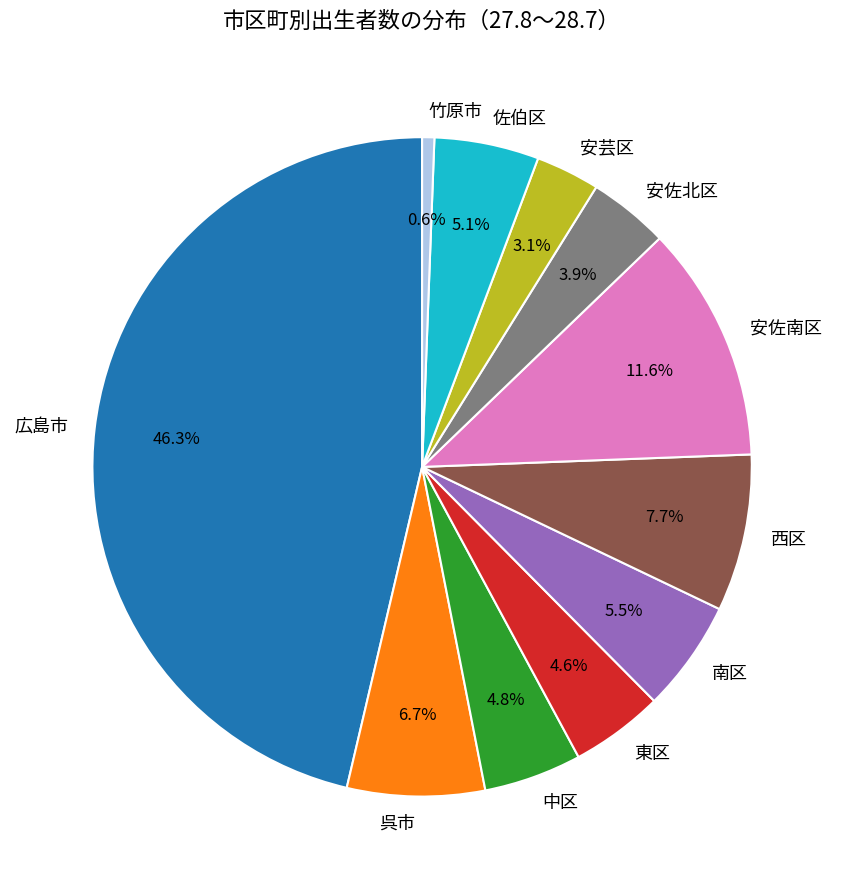

What portion of the pie excludes 安芸区?

96.9%